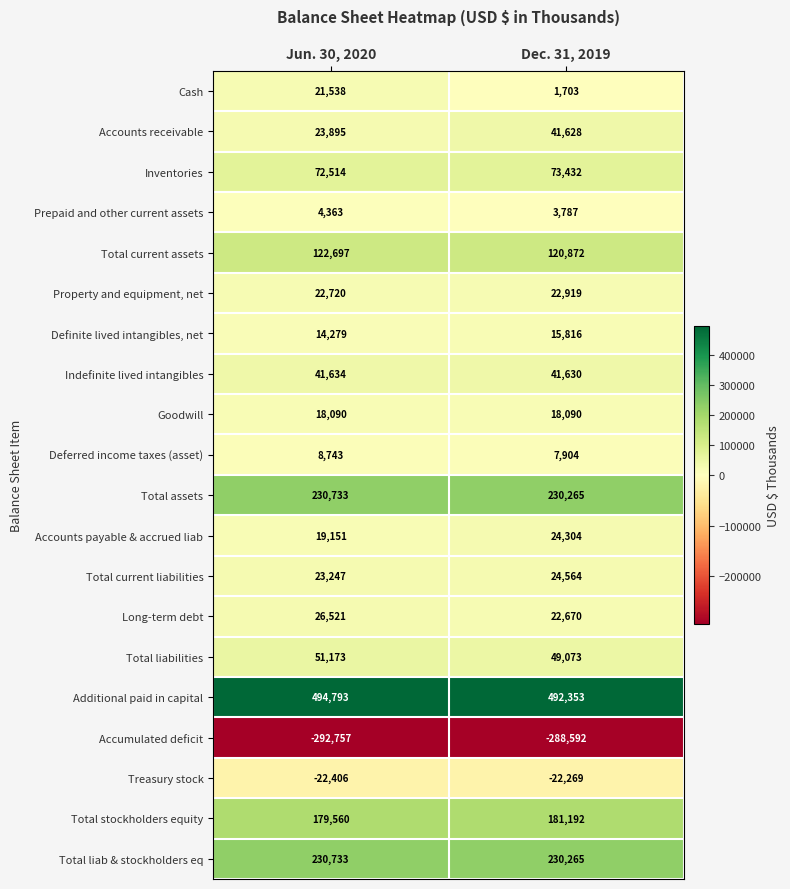

Where is Treasury stock nearest to the value -22337?

Dec. 31, 2019